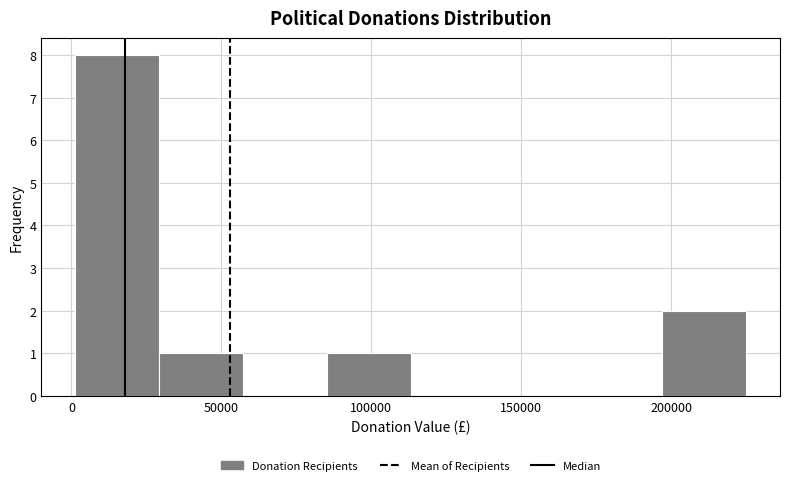

Reading left to right, list every bar in this chart as the range it spans on the x-axis followed by its height. Neither the bar edges nor the heights are printed on the chart, so give them approximately, as read against the axes.

0 to 30000: 8
30000 to 55000: 1
55000 to 85000: 0
85000 to 115000: 1
115000 to 140000: 0
140000 to 170000: 0
170000 to 195000: 0
195000 to 225000: 2